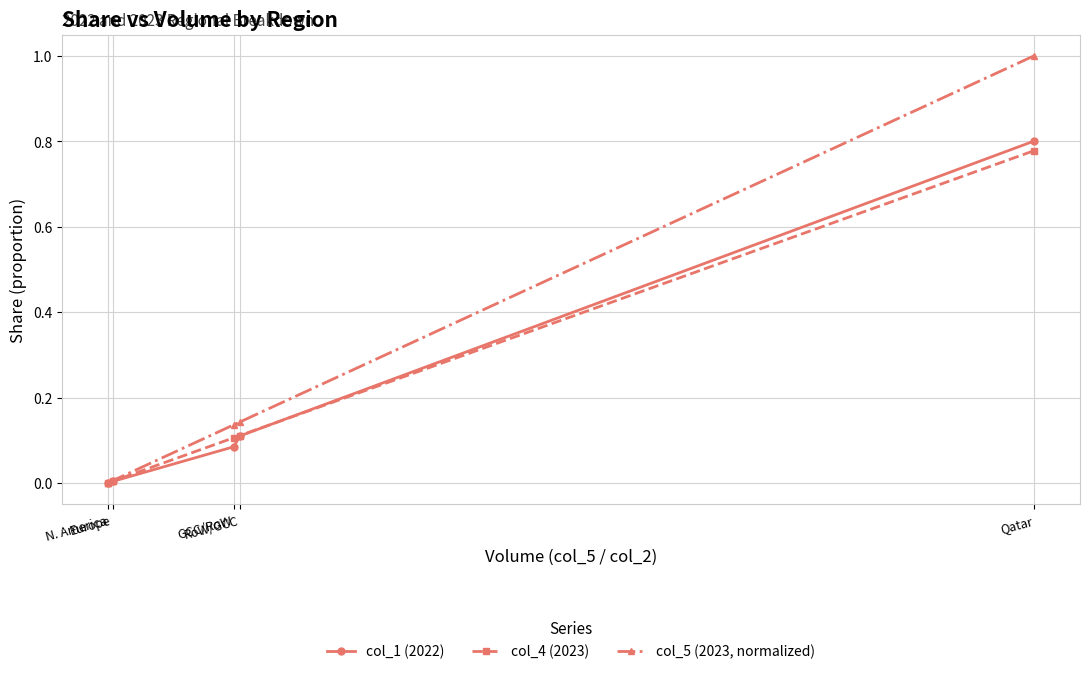

Which series has the widest spread of values?

col_5 (2023, normalized)